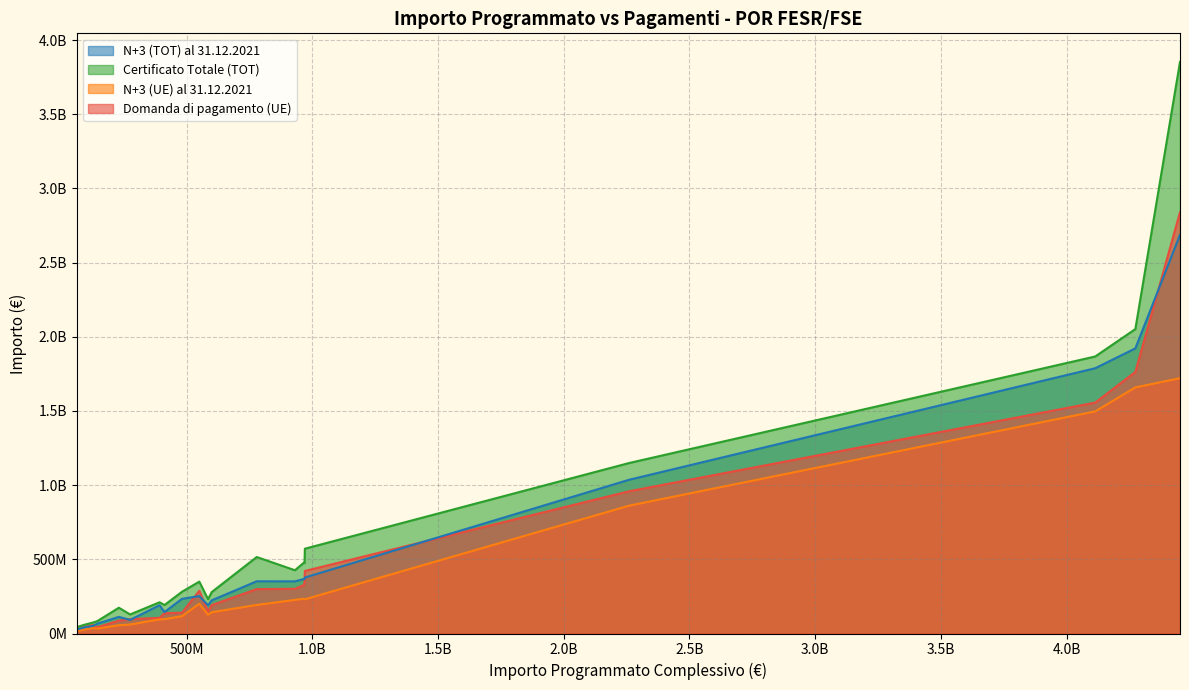

The Domanda di pagamento (UE) series shows 58004853.6 at Friuli V. Giulia. True or false?

False